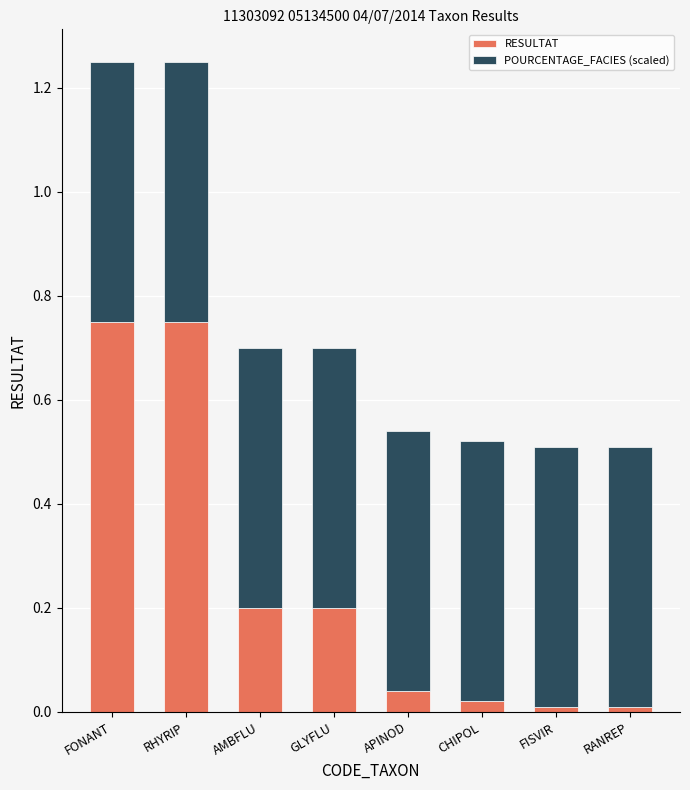

What is the sum of all RESULTAT values?

2.0